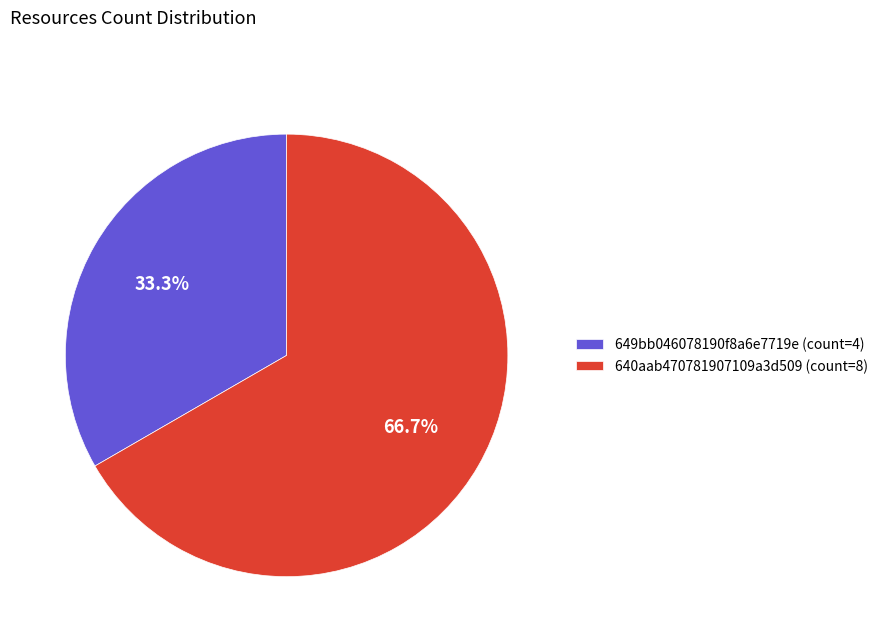

Combined, what portion of the pie is 640aab470781907109a3d509 and 649bb046078190f8a6e7719e?

100.0%